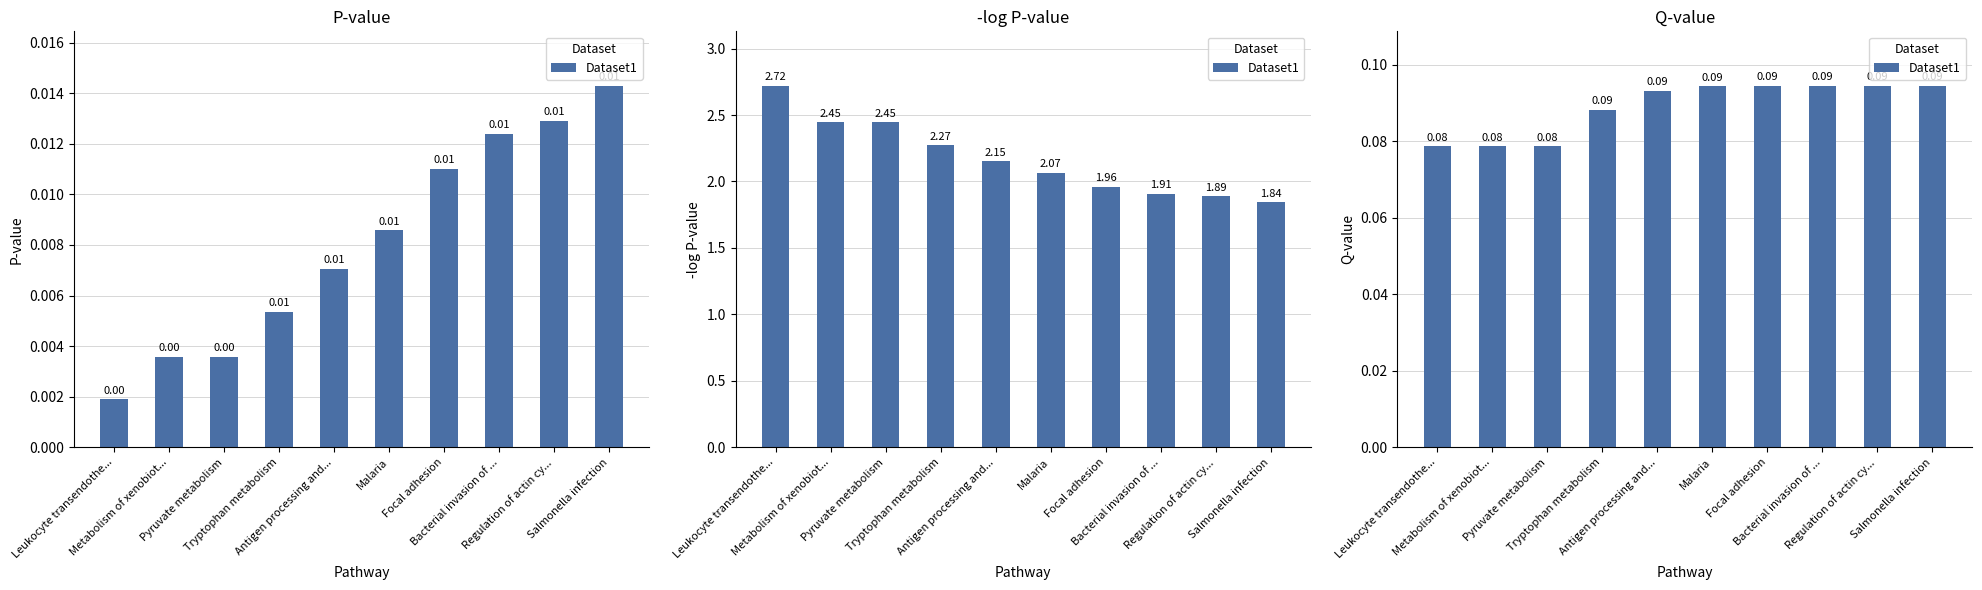

What is the approximate value at Leukocyte transendothe...?

0.1